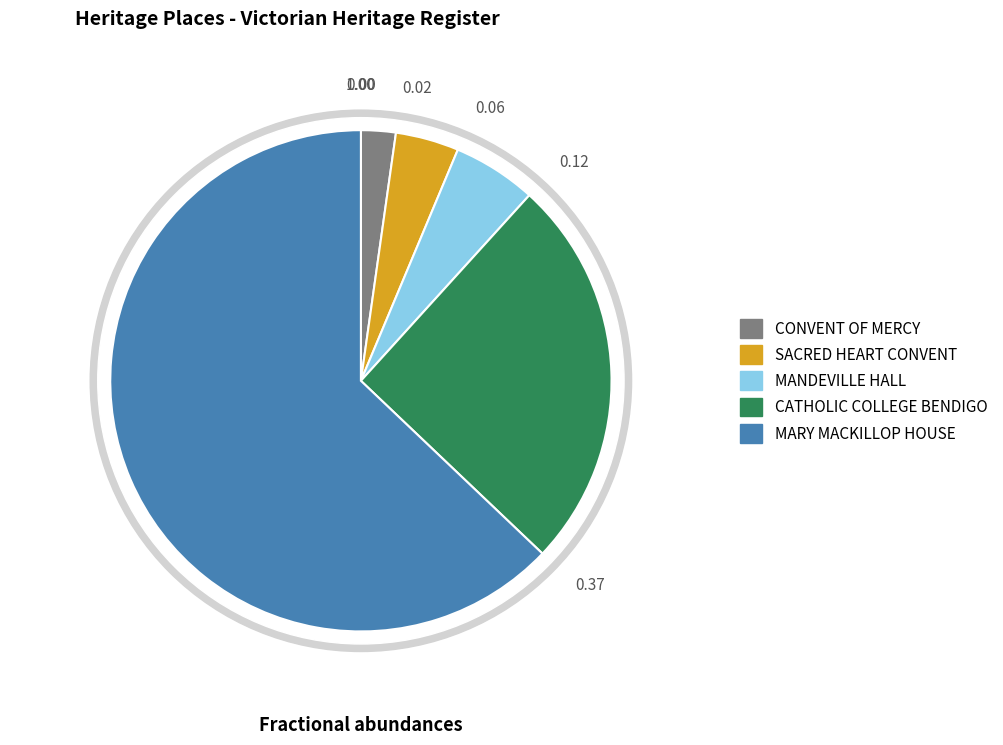

What is the majority slice?

MARY MACKILLOP HOUSE